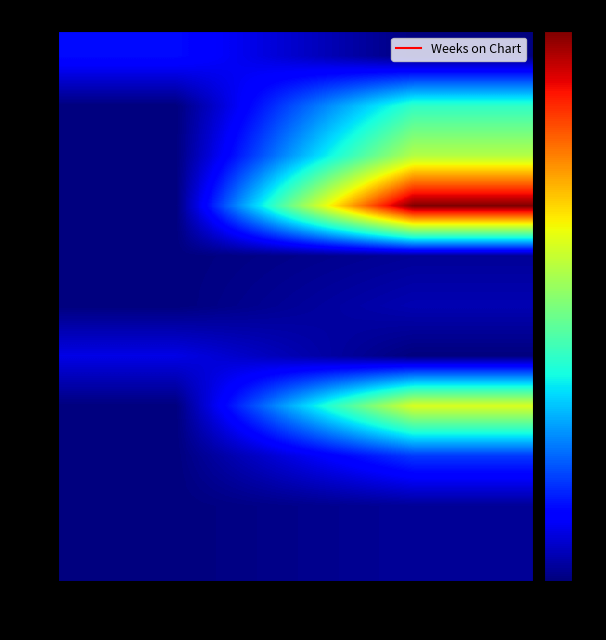

Reading left to right, transcribe all the data shown in this chart.

1: up=6	-=0
2: up=0	-=18
3: up=0	-=25
4: up=0	-=44
5: up=0	-=1
6: up=0	-=2
7: up=4	-=0
8: up=0	-=27
9: up=0	-=8
10: up=0	-=1
11: up=0	-=1